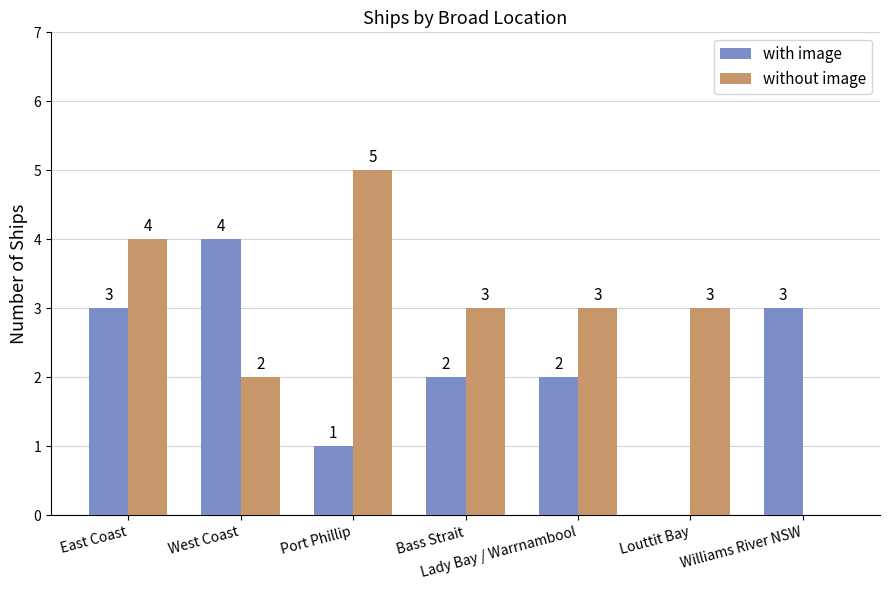

How many groups of bars are there?

7